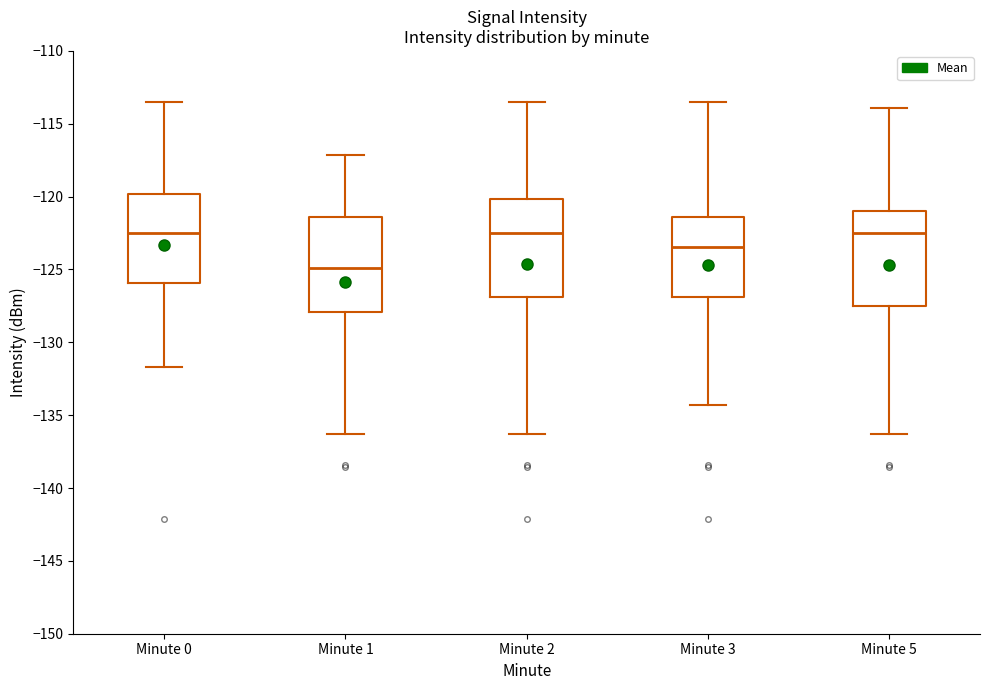

Reading left to right, read every box against the y-axis: the position of its median line, the range the box covers, and the ends of its whiskers. The values are not printed on the chart, so give them approximately, as read against the axis.

Minute 0: median -122.5, box -126.0 to -120.0, whiskers -131.5 to -113.5
Minute 1: median -125.0, box -128.0 to -121.5, whiskers -136.5 to -117.0
Minute 2: median -122.5, box -127.0 to -120.0, whiskers -136.5 to -113.5
Minute 3: median -123.5, box -127.0 to -121.5, whiskers -134.5 to -113.5
Minute 5: median -122.5, box -127.5 to -121.0, whiskers -136.5 to -114.0